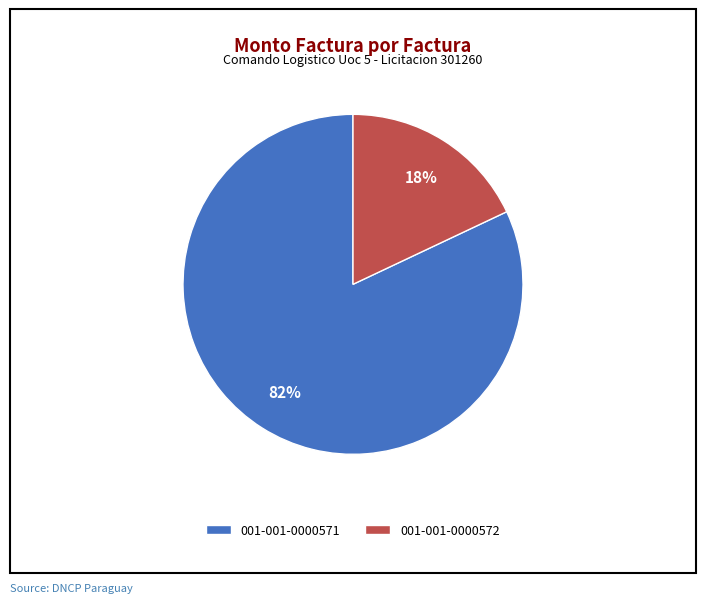

Count the number of slices in the pie.

2